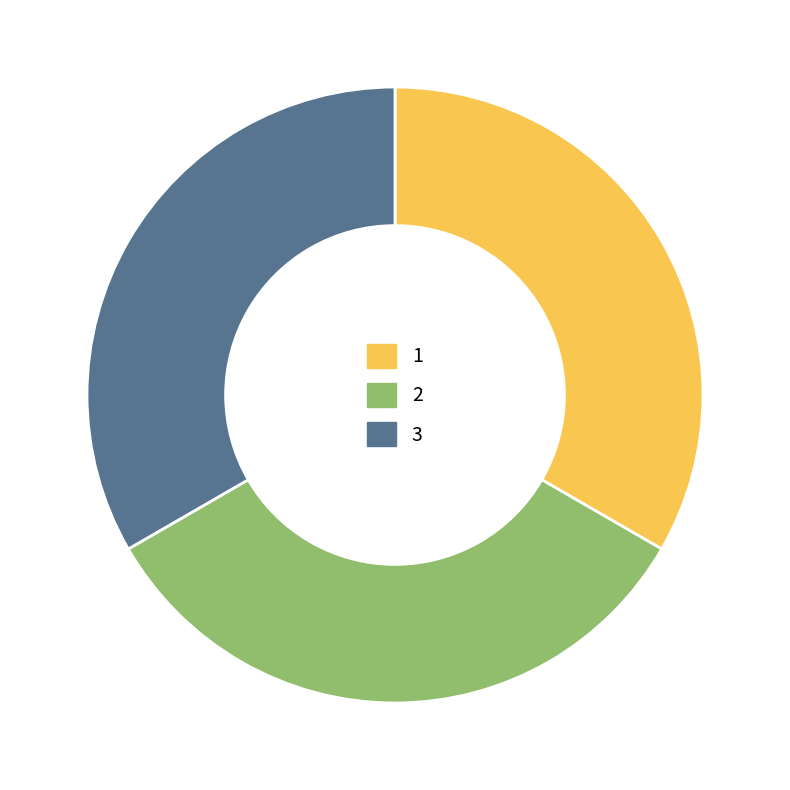

The 2 slice represents 33% of the pie. True or false?

True